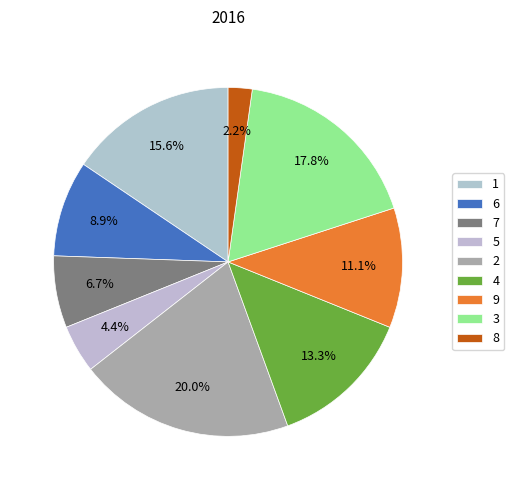

How many segments does this pie chart have?

9